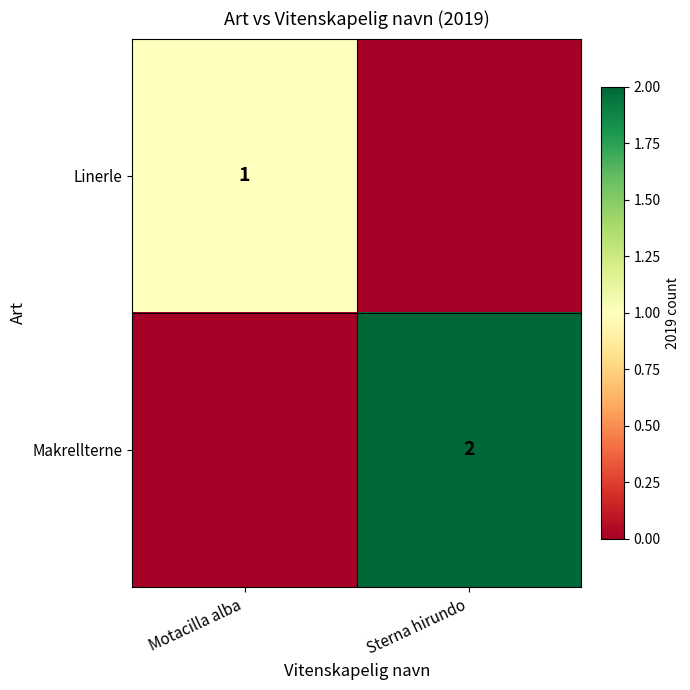

Is it true that Linerle equals 1 at Motacilla alba?

False